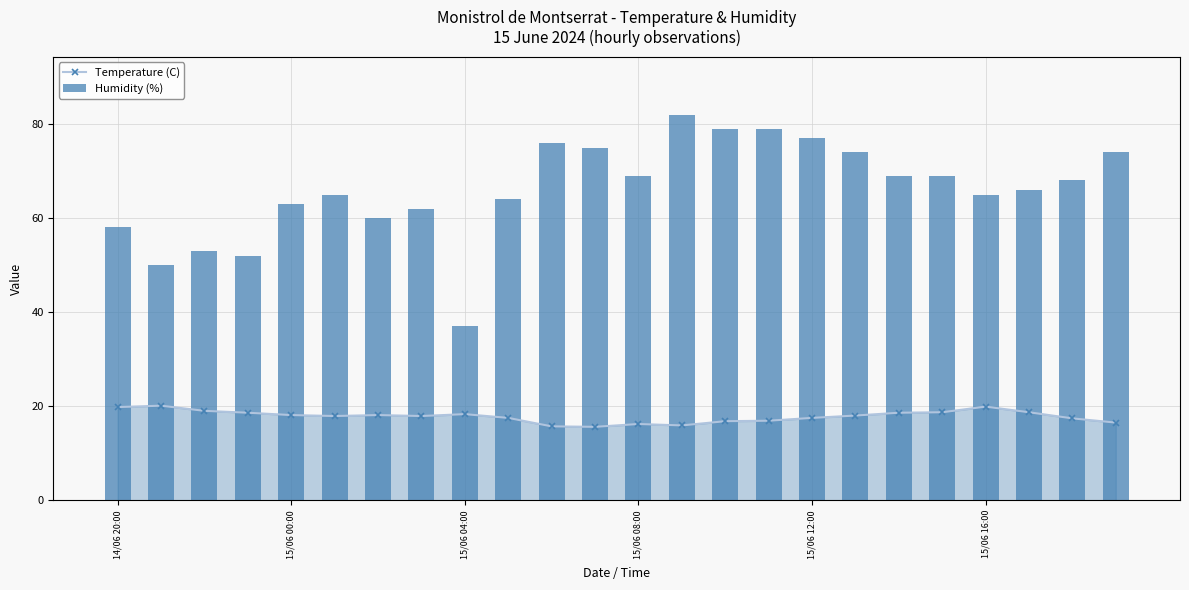

What position from the left is 17?

18